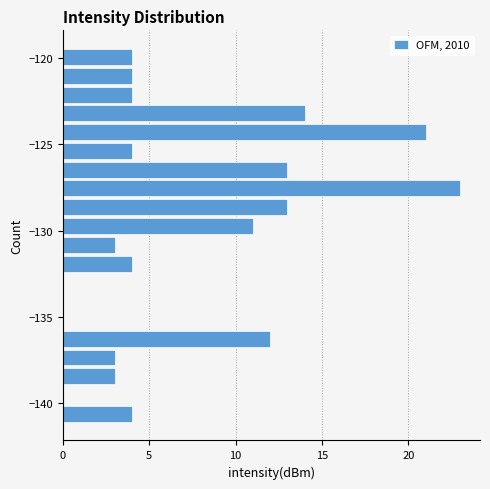

Around what value on the y-axis is the longest bar? Give the approximate position of its centre, as read against the axis.

-127.5